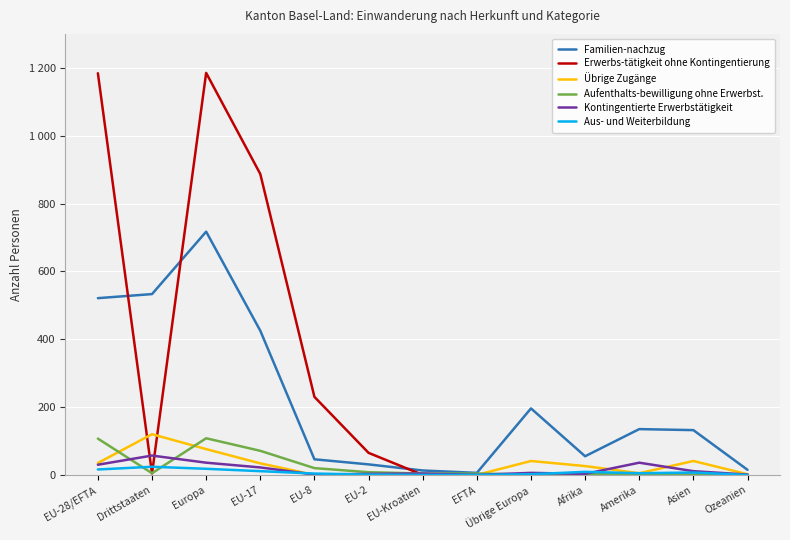

Is it true that Übrige Zugänge equals 0 at EFTA?

True